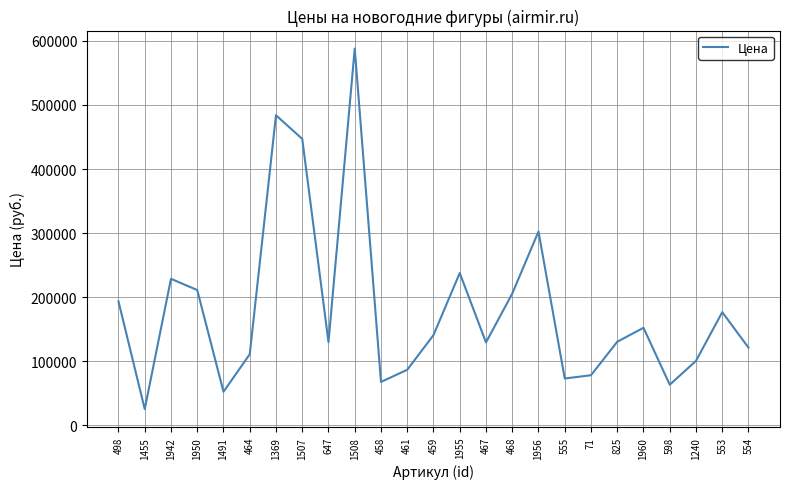

What is the minimum value shown in the chart?

25500